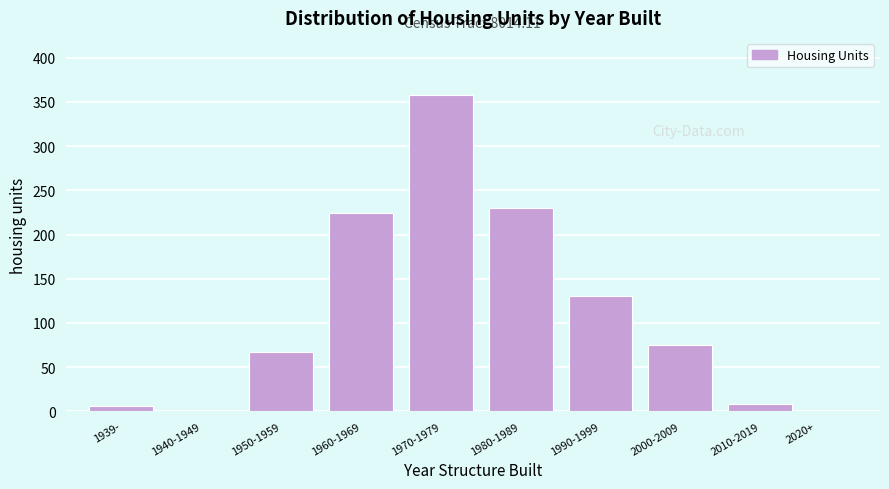

Reading right to left, list all the values displayed in this chart.

2020+=0	2010-2019=8	2000-2009=75	1990-1999=130	1980-1989=230	1970-1979=358	1960-1969=224	1950-1959=67	1940-1949=0	1939-=6